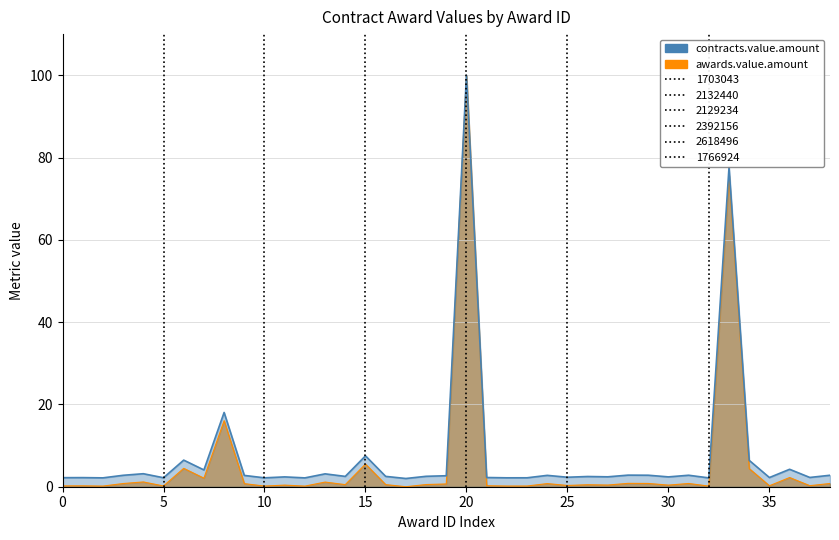

Which series has the largest range (max minus min)?

awards.value.amount